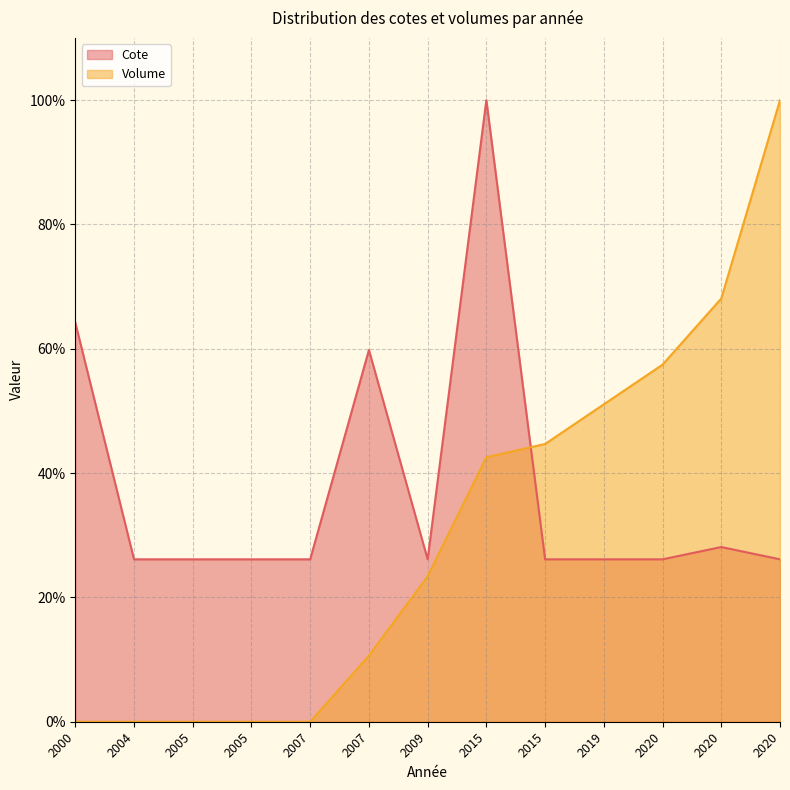

What is the difference between the second highest and minimum values in the Cote series?

38.1